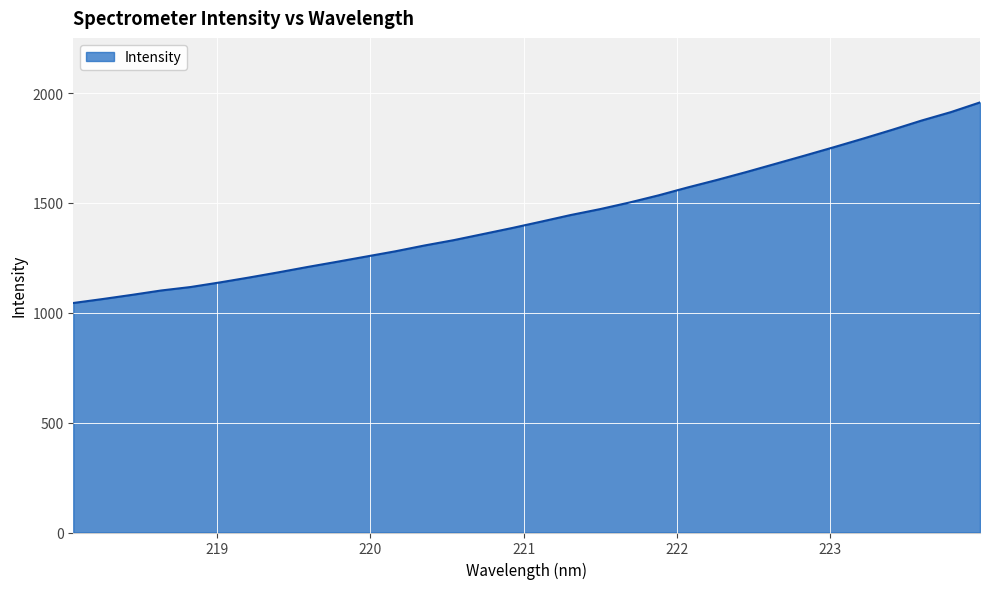

What is the difference between the maximum and minimum values?

913.2